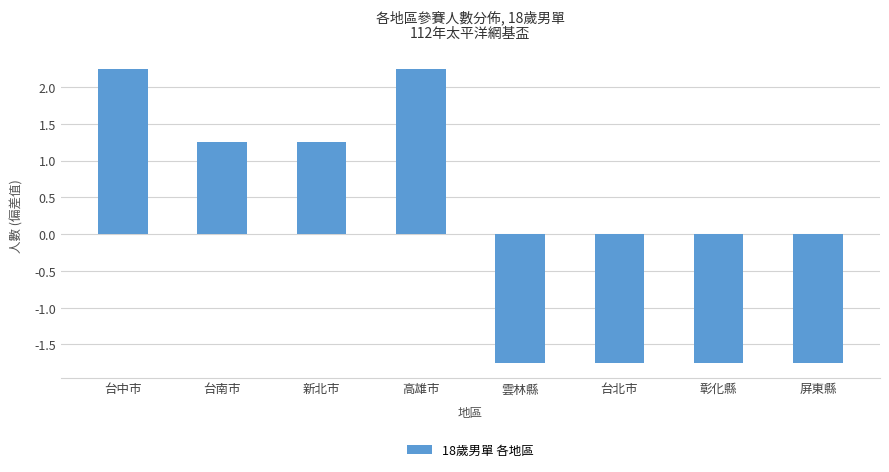

At which label does the data first exceed 1?

台中市